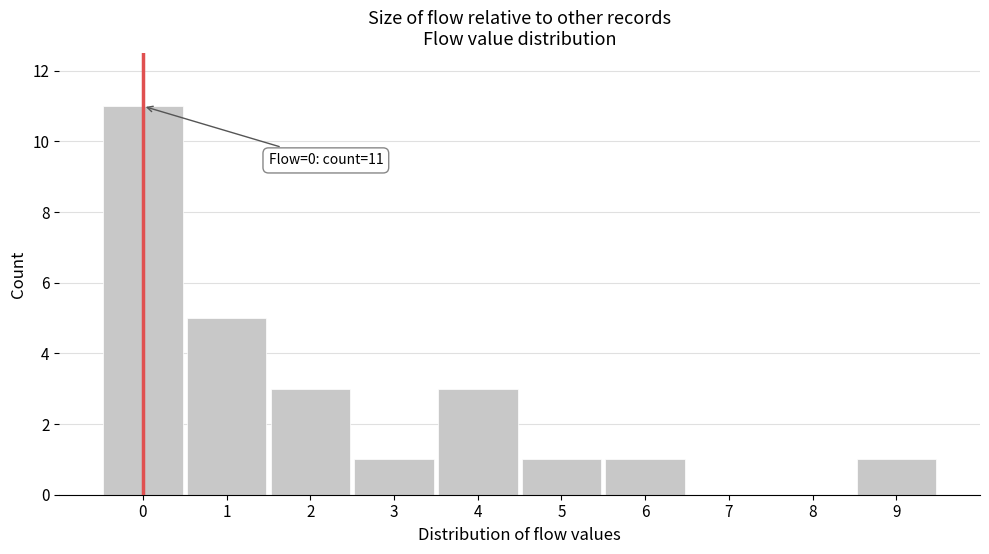

Reading left to right, what are all the values shown in this chart?

0=11	1=5	2=3	3=1	4=3	5=1	6=1	7=0	8=0	9=1